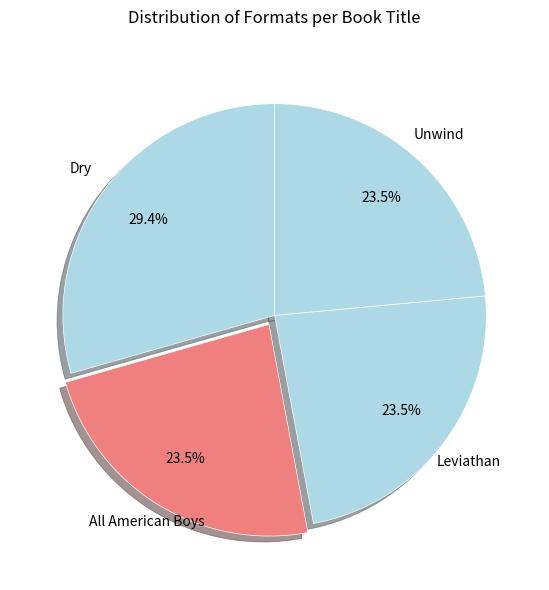

How many slices are in this pie chart?

4